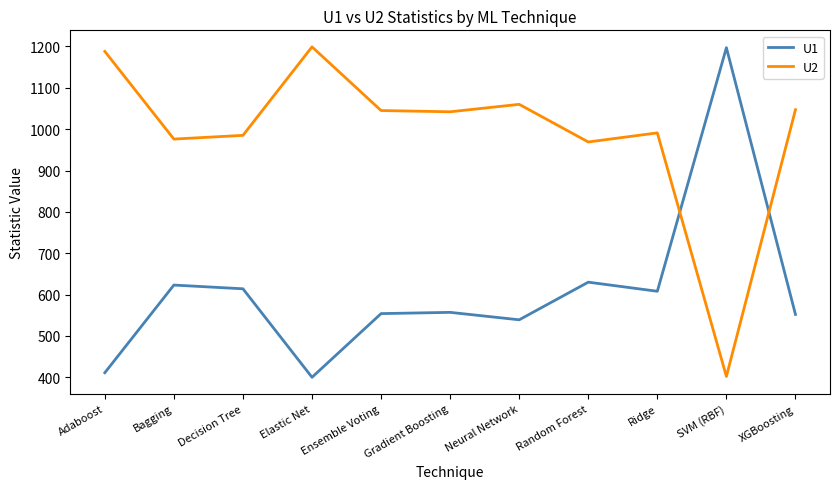

How many series are shown in this chart?

2